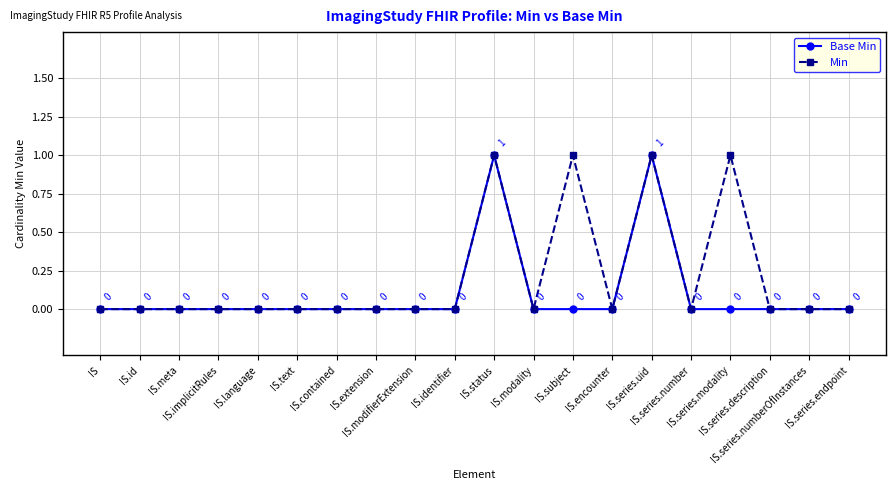

List the series in order of their overall mean, highest first.

Min, Base Min